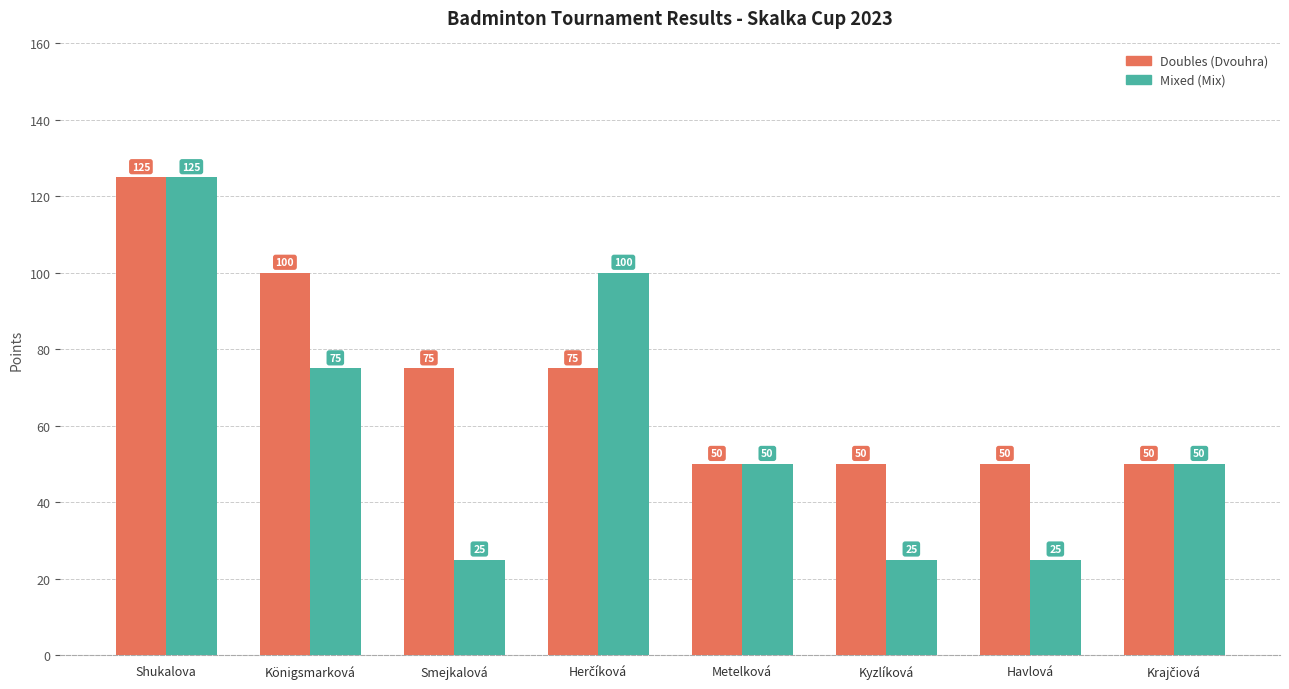

At which label does Mixed (Mix) reach its peak?

Shukalova